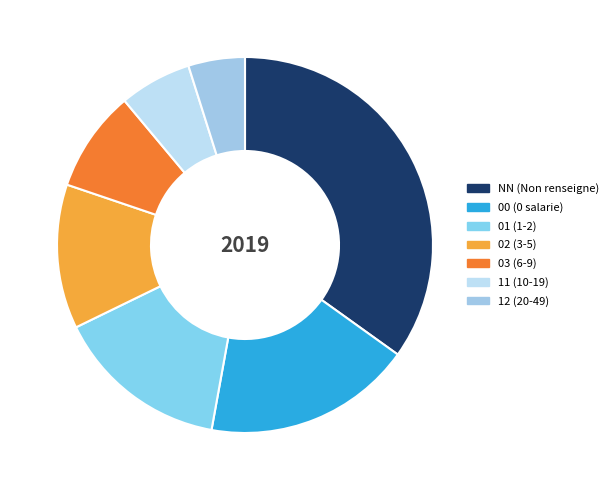

To the nearest percent, what is the difference between the largest and smallest slice percentages?

30%